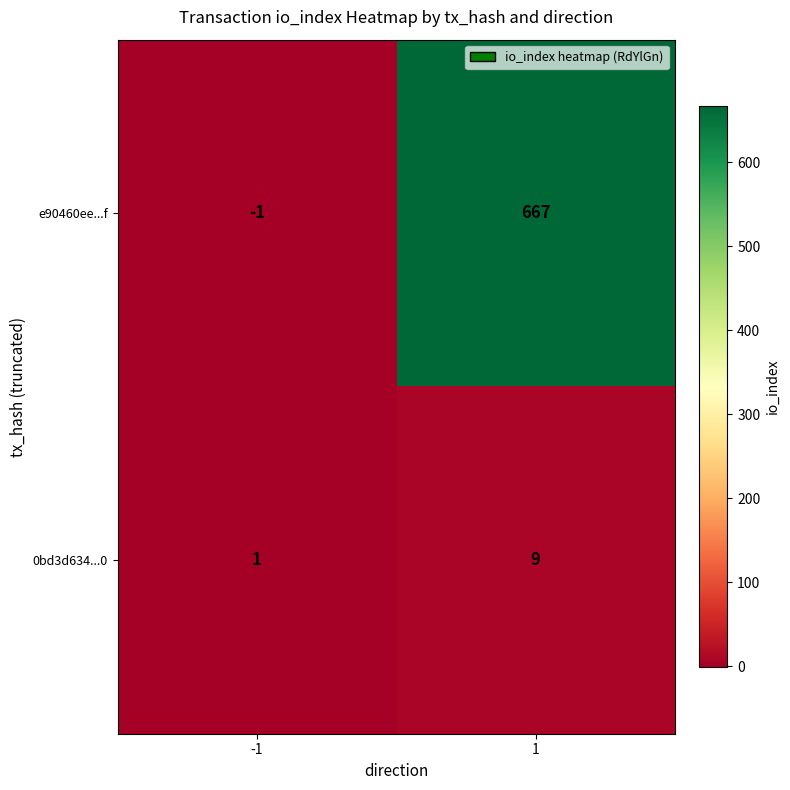

The 0bd3d634...0 series shows 9 at 1. True or false?

True